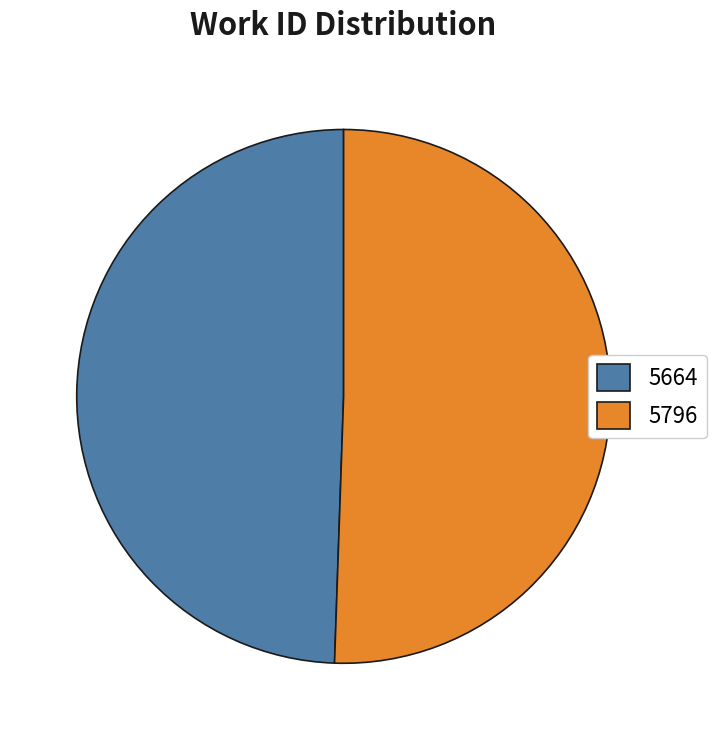

Is there a majority slice in this chart?

Yes